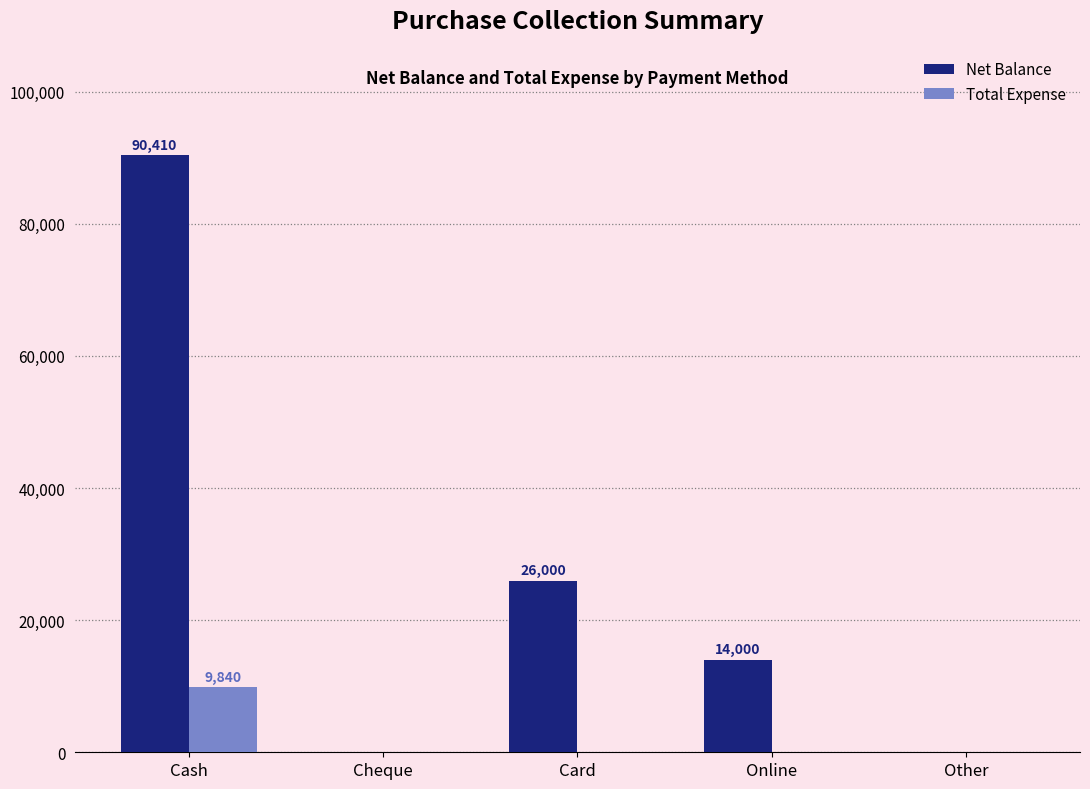

What are all the series names shown in the legend?

Net Balance, Total Expense